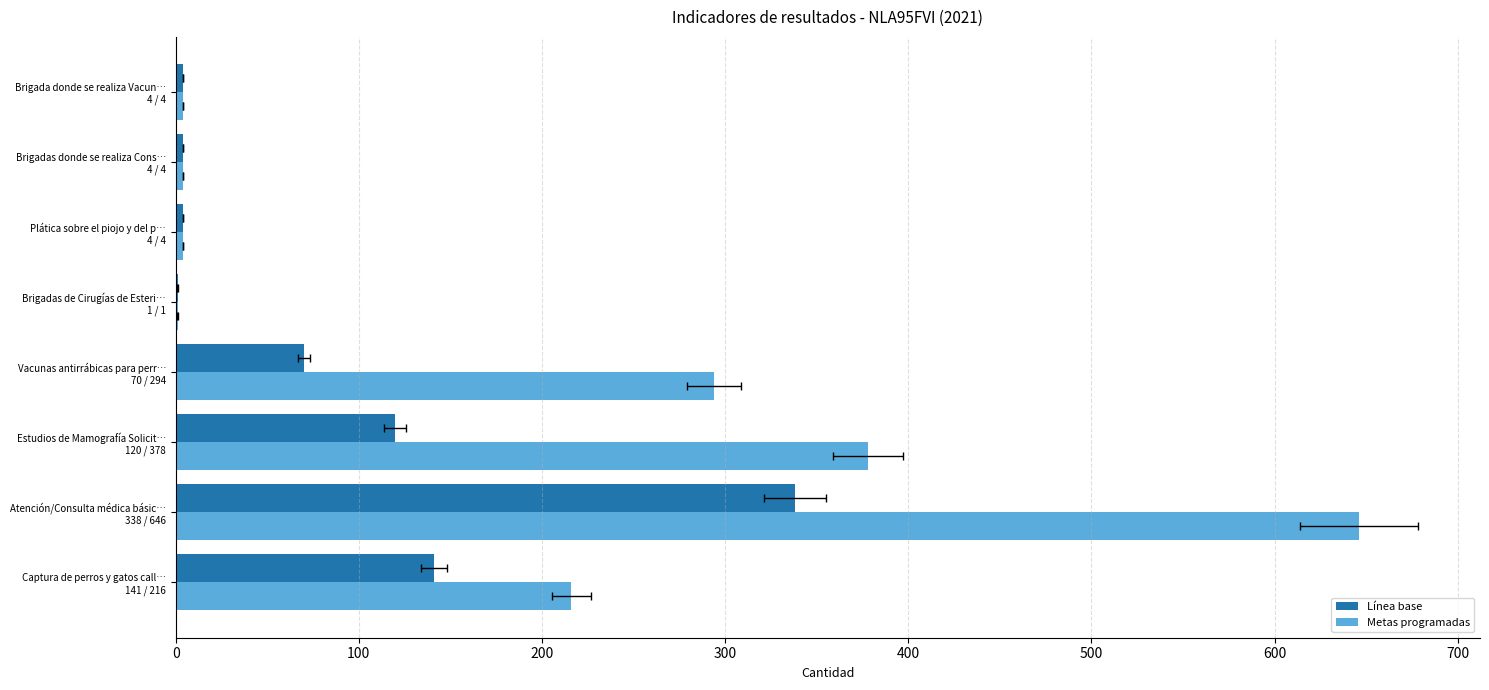

Reading left to right, what are all the values shown in this chart?

Línea base: 141	338	120	70	1	4	4	4
Metas programadas: 216	646	378	294	1	4	4	4